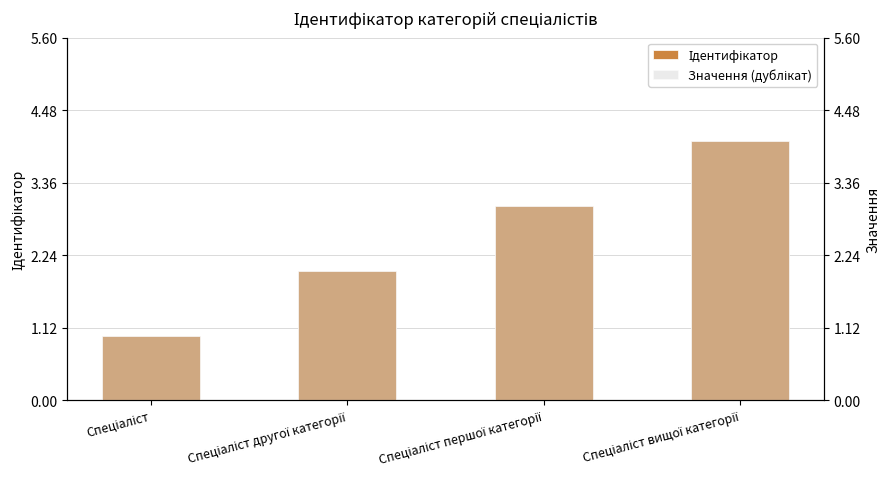

Reading left to right, transcribe all the data shown in this chart.

Ідентифікатор: 1	2	3	4
Значення (дублікат): 1	2	3	4